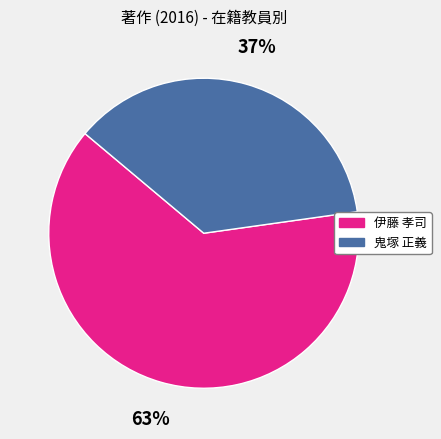

How many slices are in this pie chart?

2